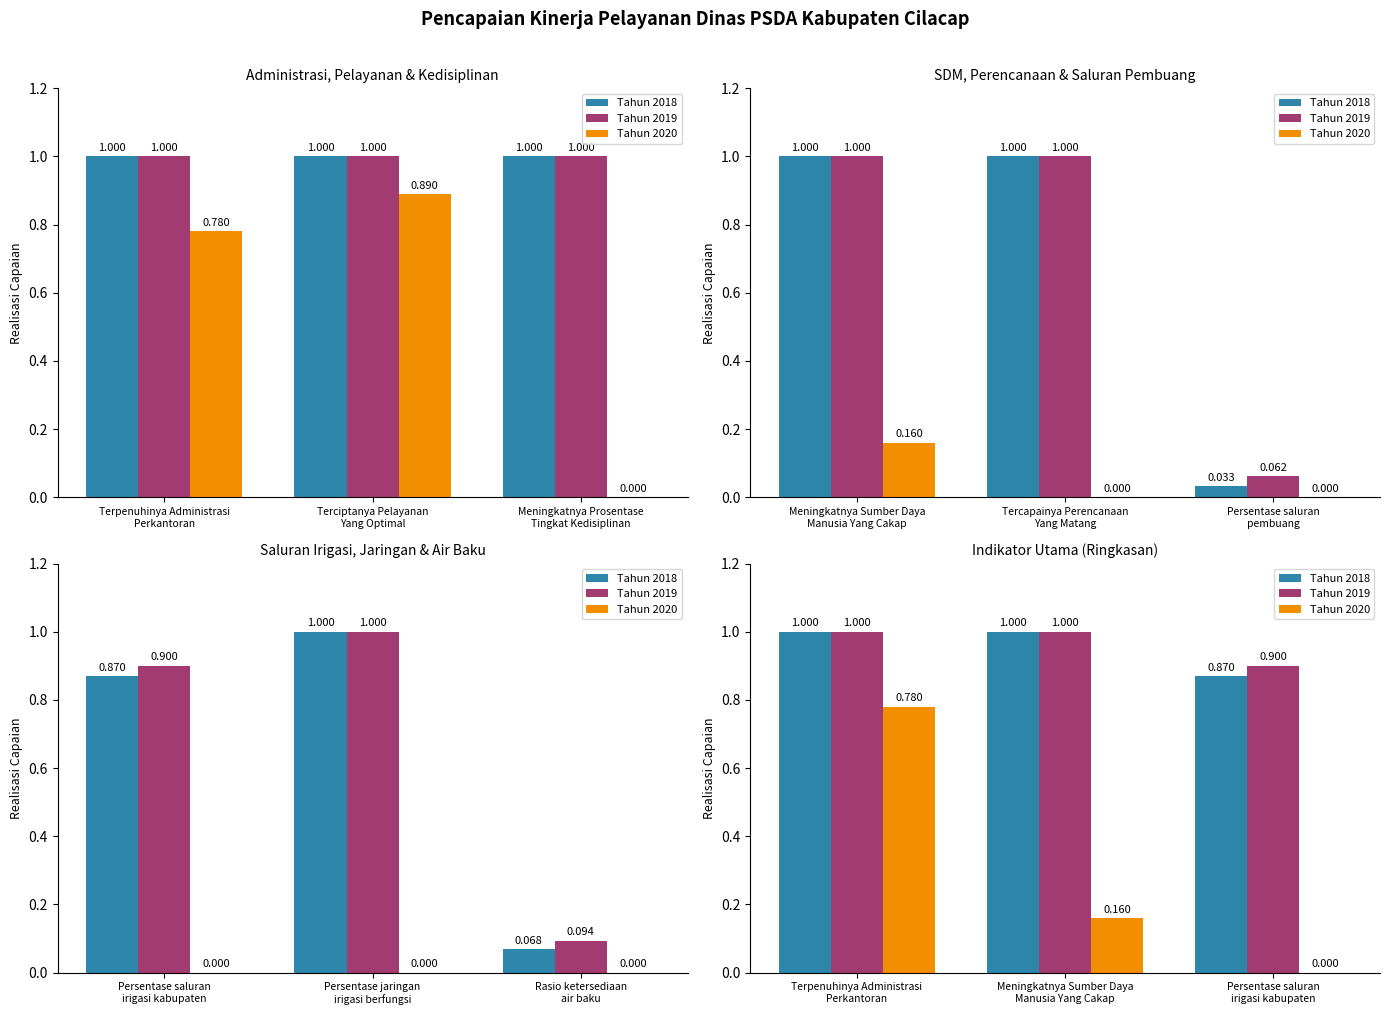

The Tahun 2019 series shows 1.4 at Terpenuhinya Administrasi
Perkantoran. True or false?

False